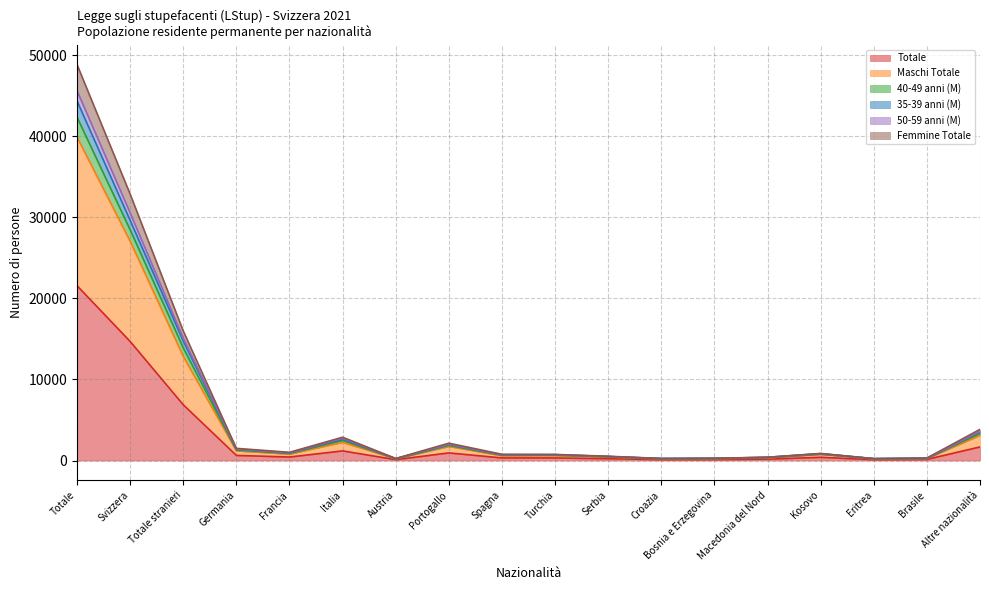

What is the lowest value of the 40-49 anni (M) series?

226